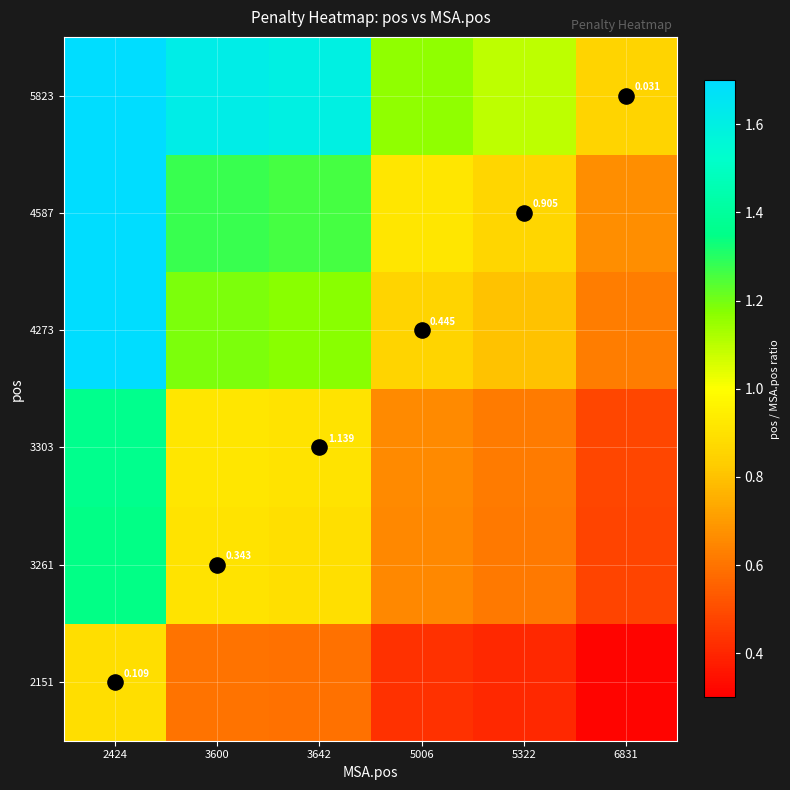

What is the difference between the 4587 values at 5322 and 6831?

0.2